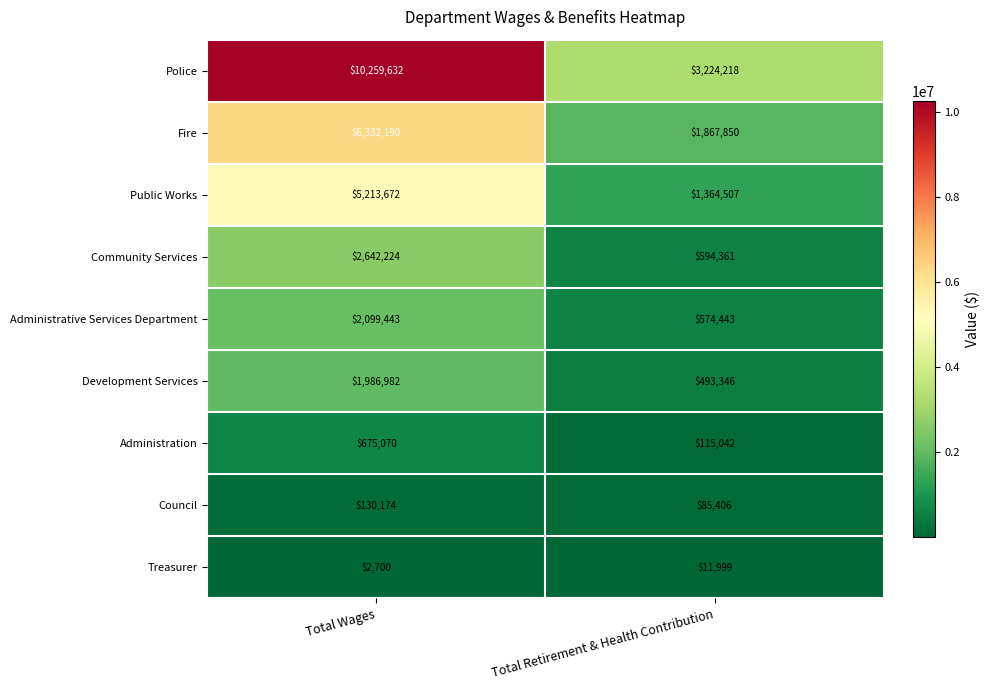

The Development Services series shows 493346 at Total Retirement & Health Contribution. True or false?

True